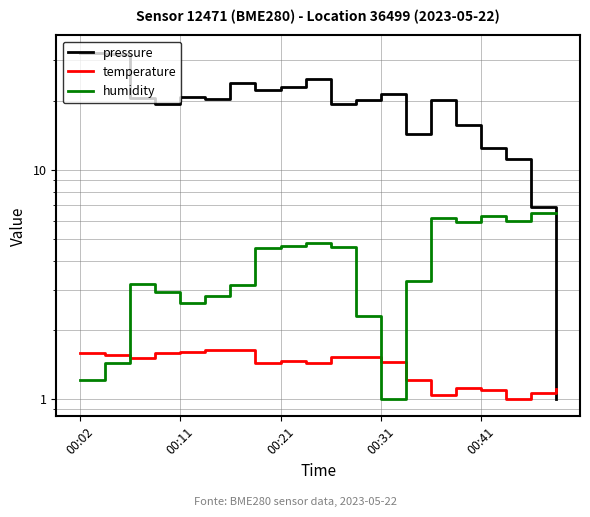

At which category is the sum across all series the highest?

00:02